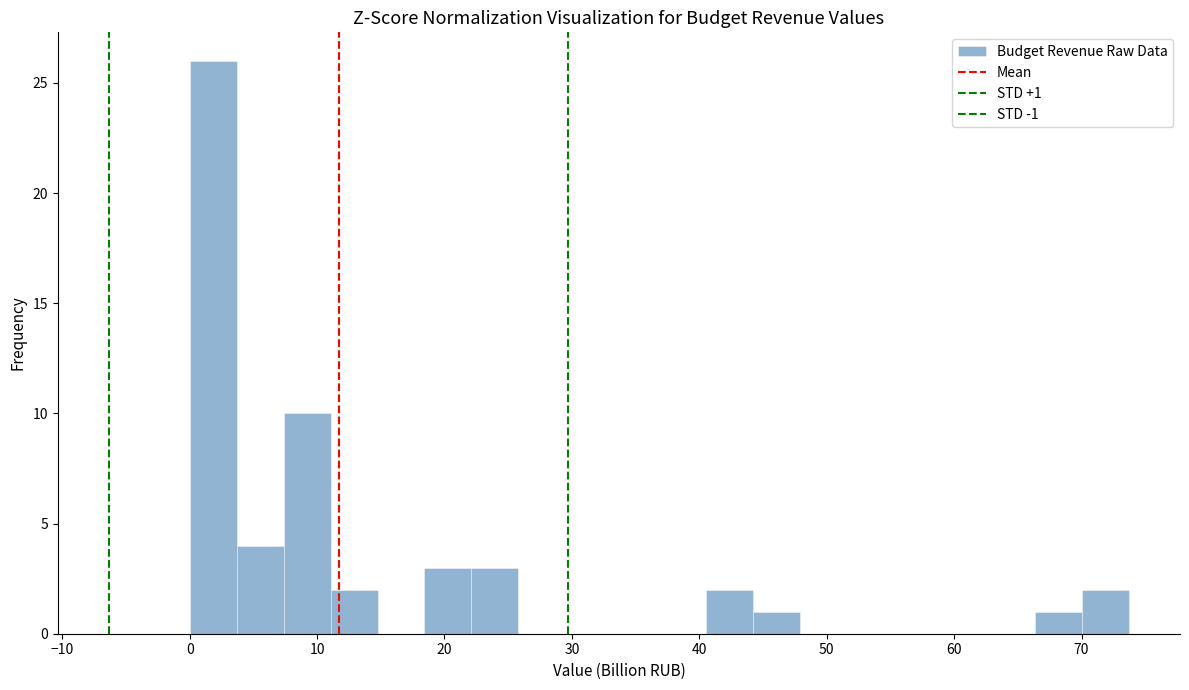

Read against the x-axis, roughly where is the centre of the tallest bar?

2